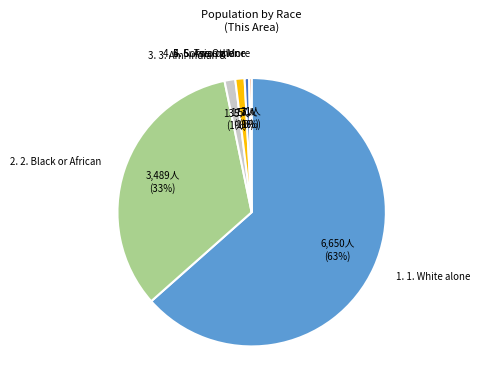

To the nearest percent, what is the average slice percentage?

17%